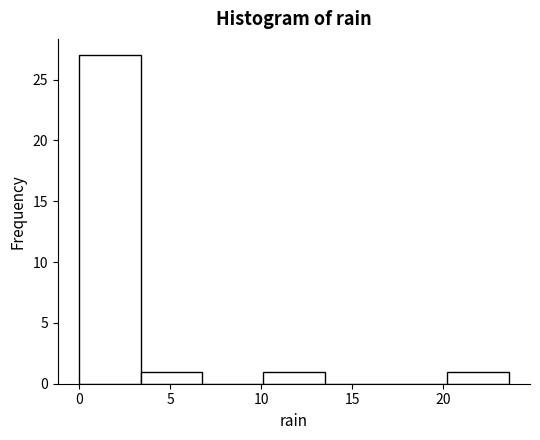

What is the height of the bar covering 0.0 to 3.5 on the x-axis? Neither the bar edges nor the heights are printed on the chart, so give them approximately, as read against the axes.

27